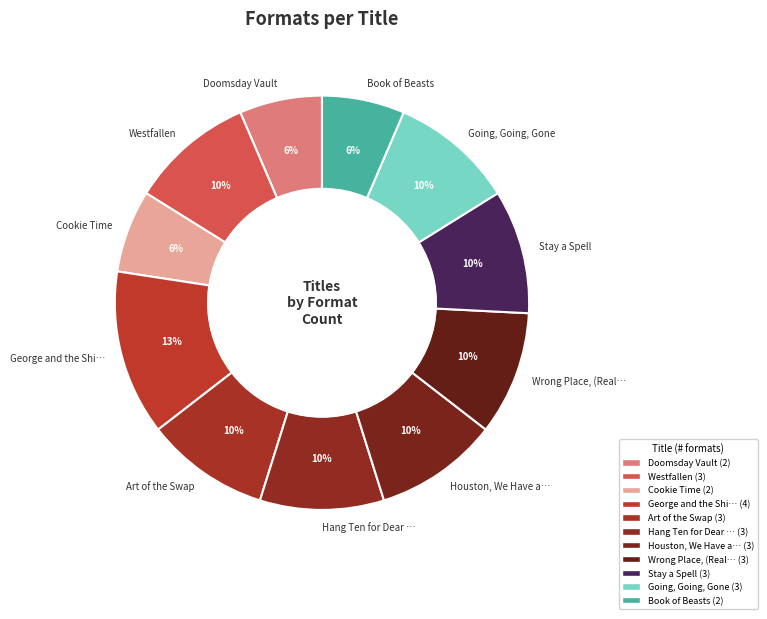

Does any single category account for the majority?

No